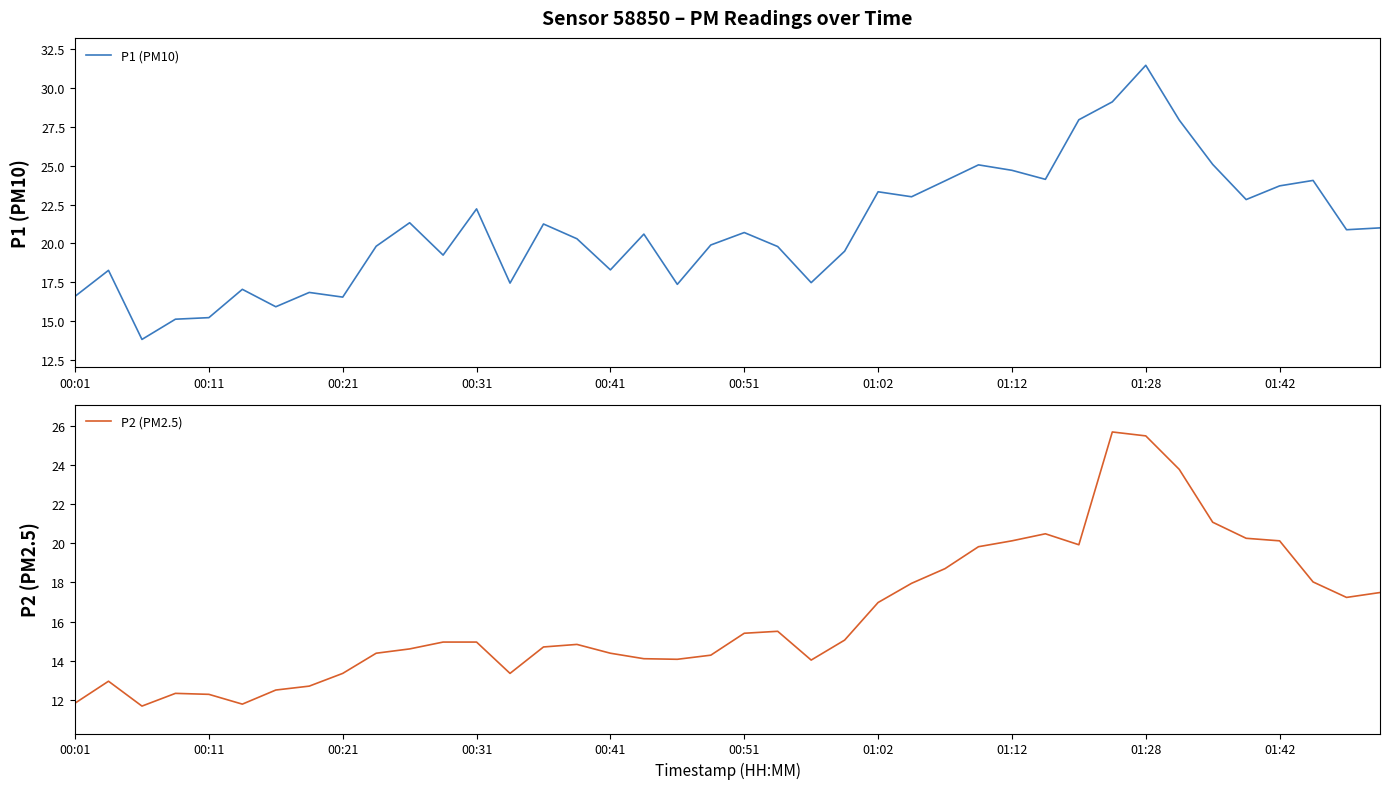

How many lines are shown in the chart?

2